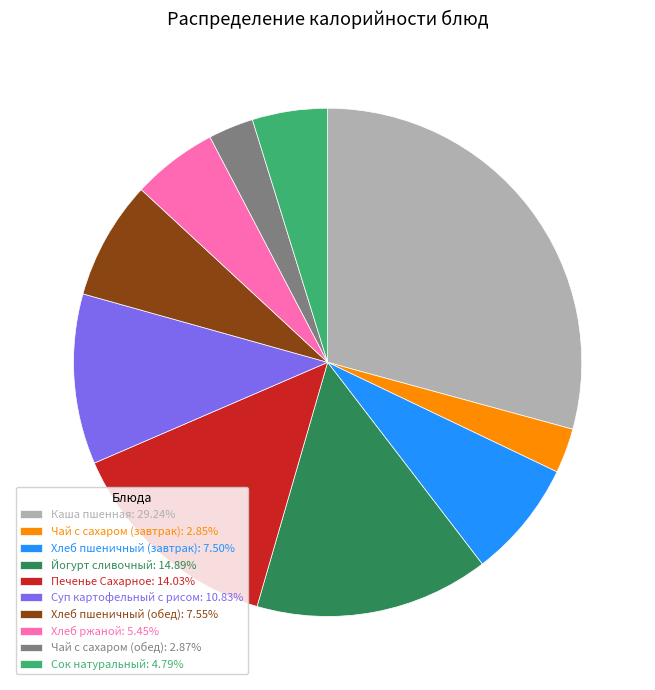

Which slice is the largest?

Каша пшенная